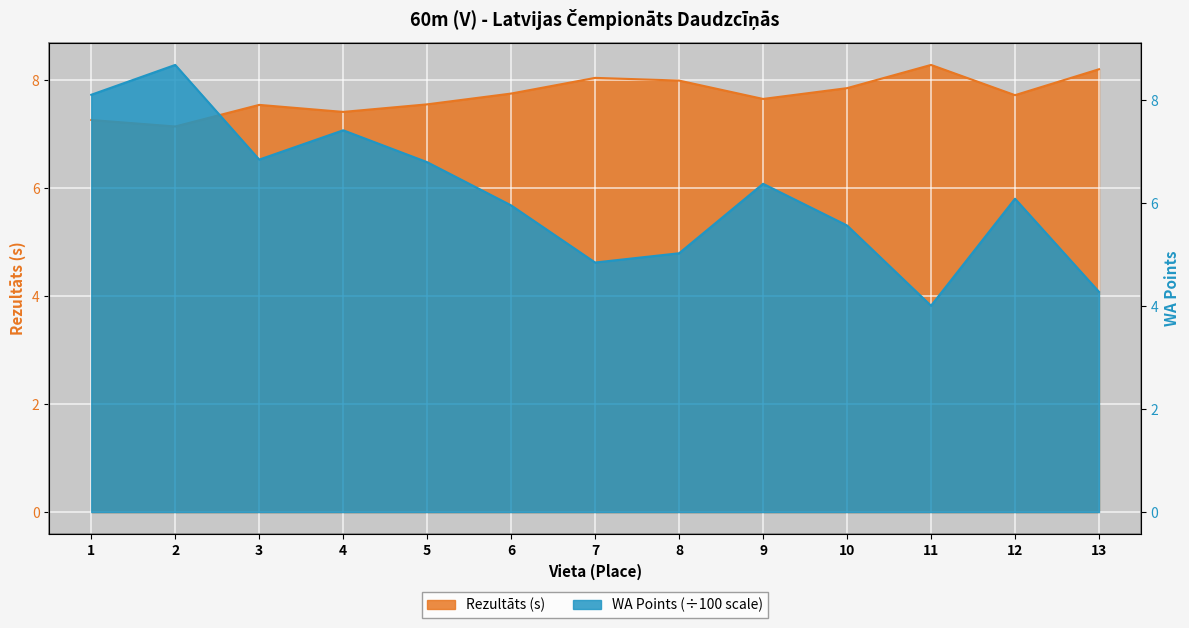

The WA series shows 6.8 at 3. True or false?

True